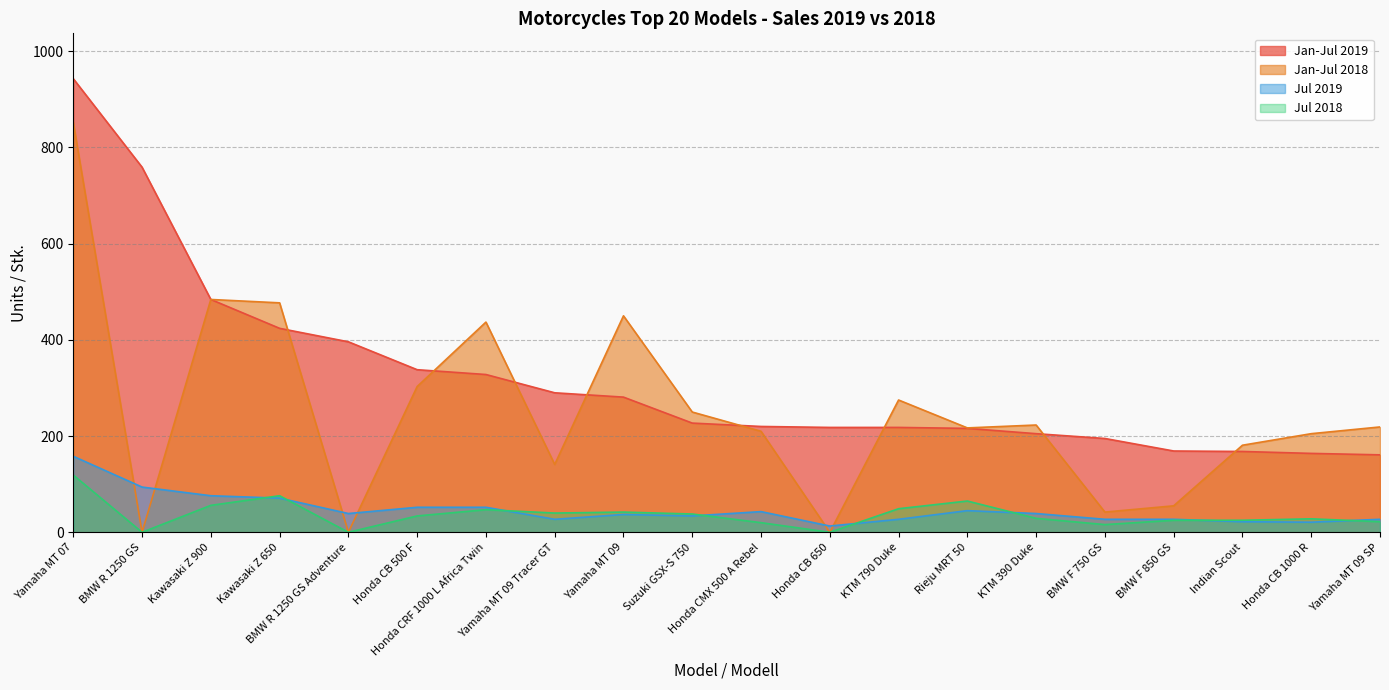

What is the sum of all Jul 2019 values?

931